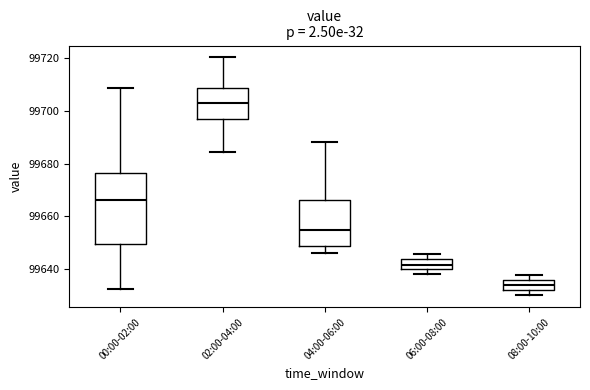

Where does the lower whisker of the box for 00:00-02:00 end on the y-axis? The values are not printed on the chart, so give them approximately, as read against the axis.

99632